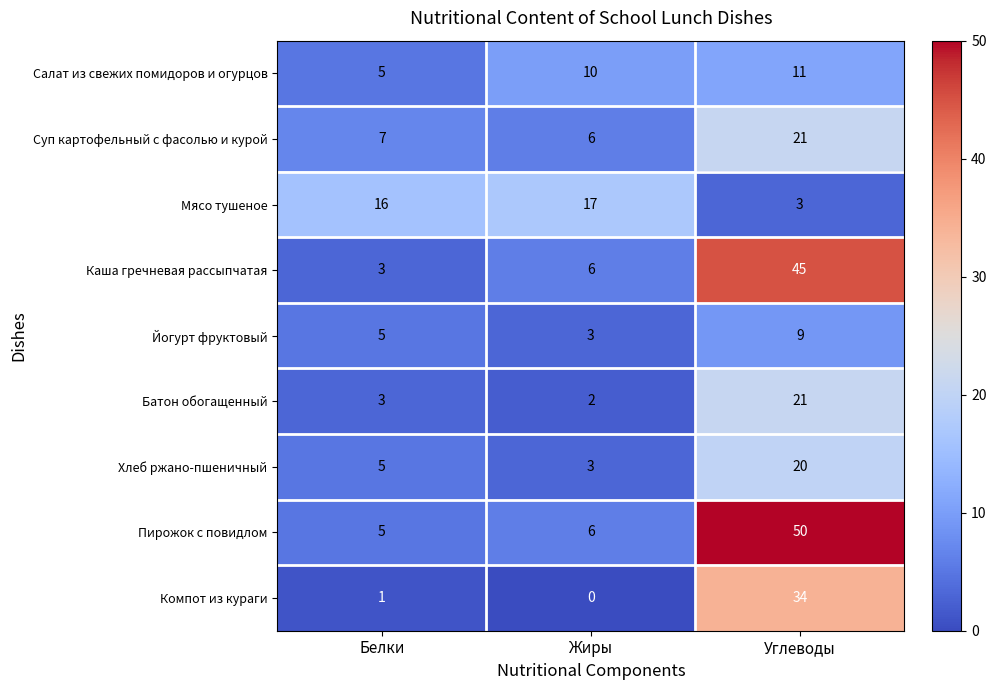

Read the Салат из свежих помидоров и огурцов value at Жиры.

10